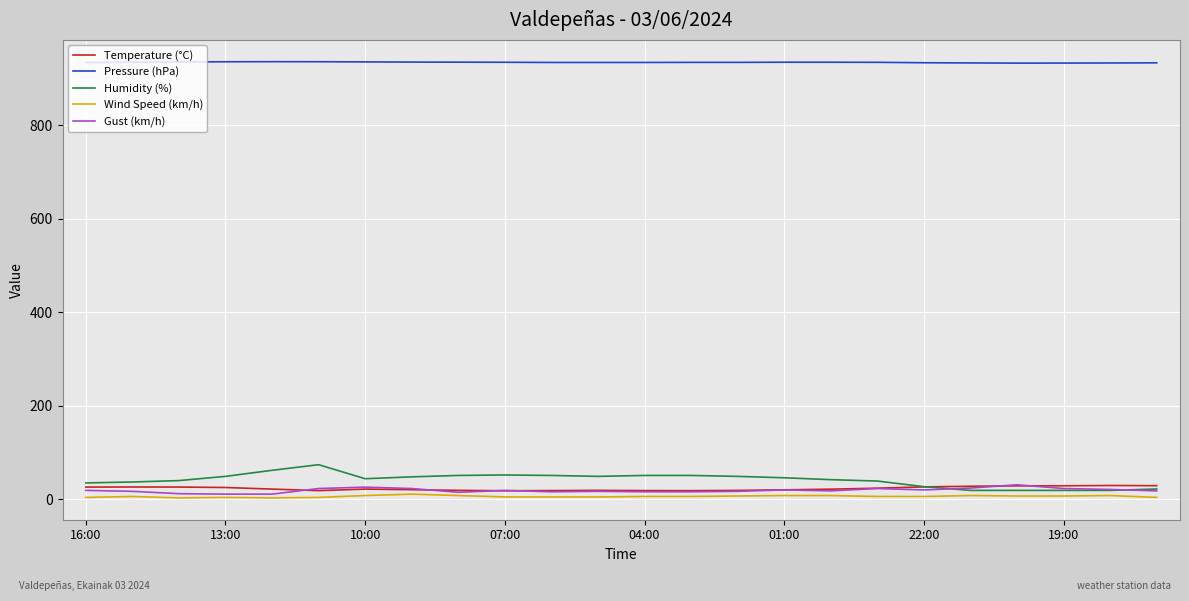

What is the difference between the maximum and minimum values in the Wind Speed (km/h) series?

8.0